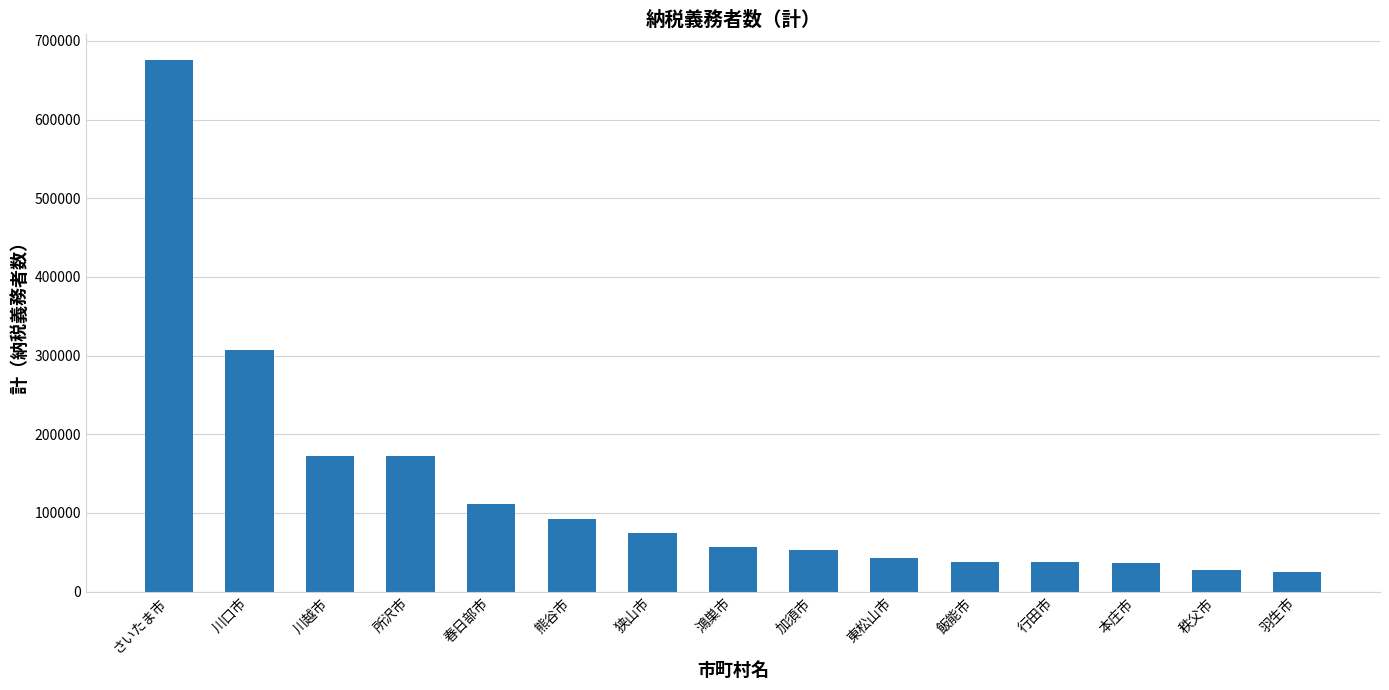

What is the label of the 3rd bar from the right?

本庄市